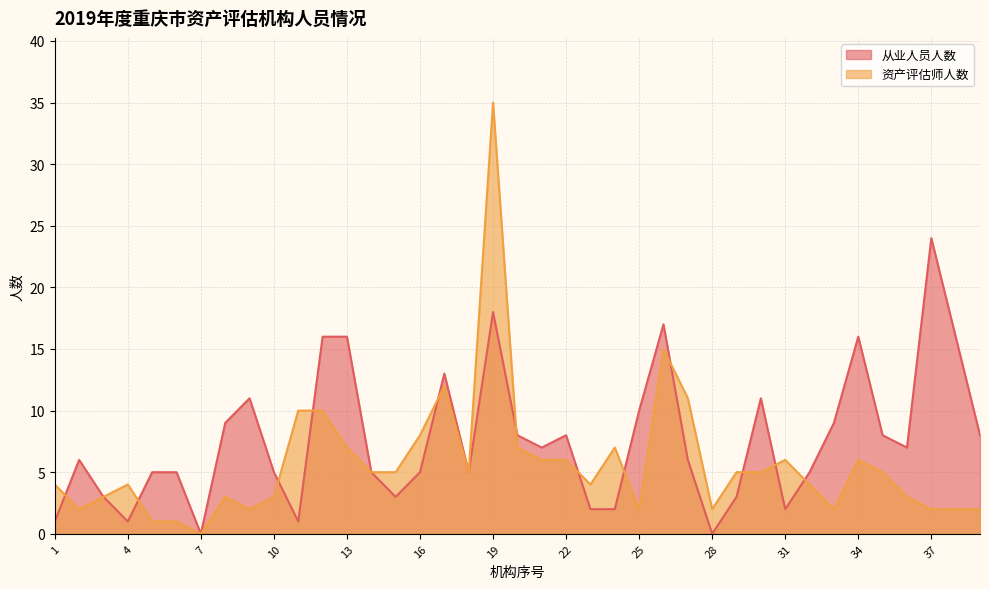

Reading left to right, list all the values displayed in this chart.

从业人员人数: 1	6	3	1	5	5	0	9	11	5	1	16	16	5	3	5	13	5	18	8	7	8	2	2	10	17	6	0	3	11	2	5	9	16	8	7	24	16	8
资产评估师人数: 4	2	3	4	1	1	0	3	2	3	10	10	7	5	5	8	12	5	35	7	6	6	4	7	2	15	11	2	5	5	6	4	2	6	5	3	2	2	2